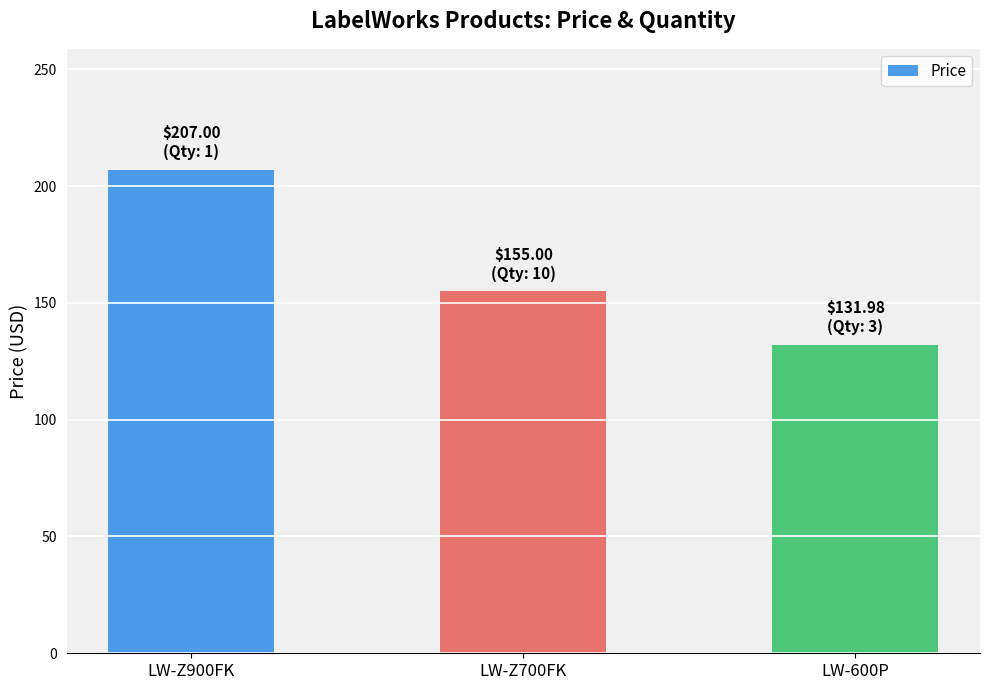

Rank the categories by value from highest to lowest.

LW-Z900FK, LW-Z700FK, LW-600P